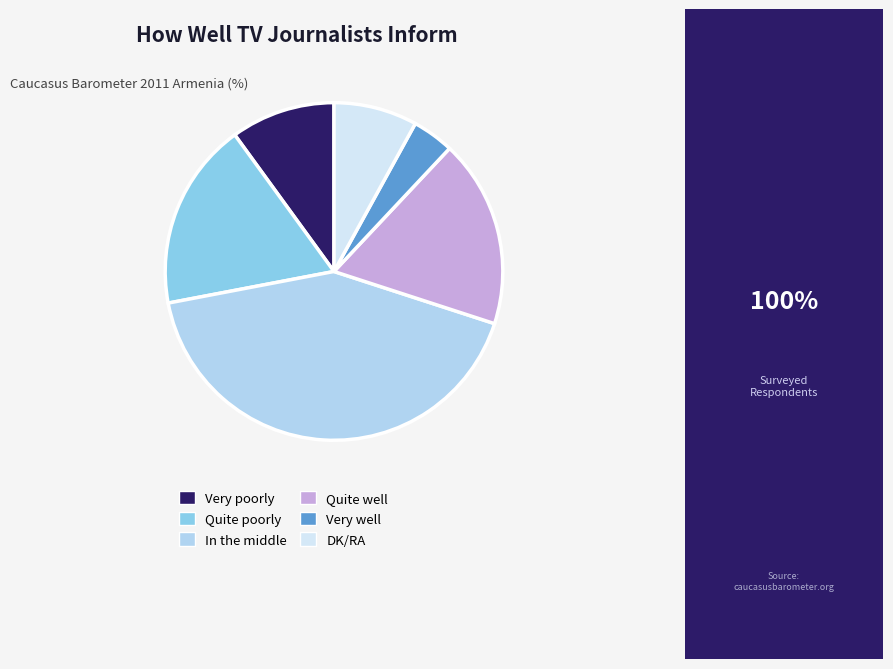

Is there any slice that represents more than half of the pie?

No